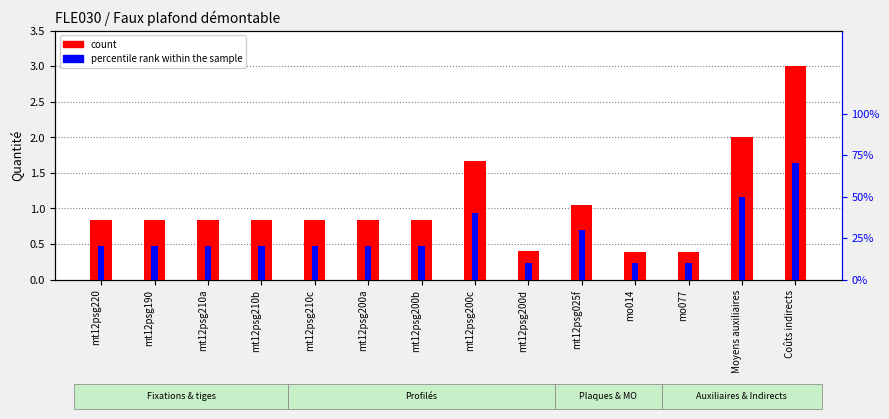

Which series has the largest total across all categories?

count